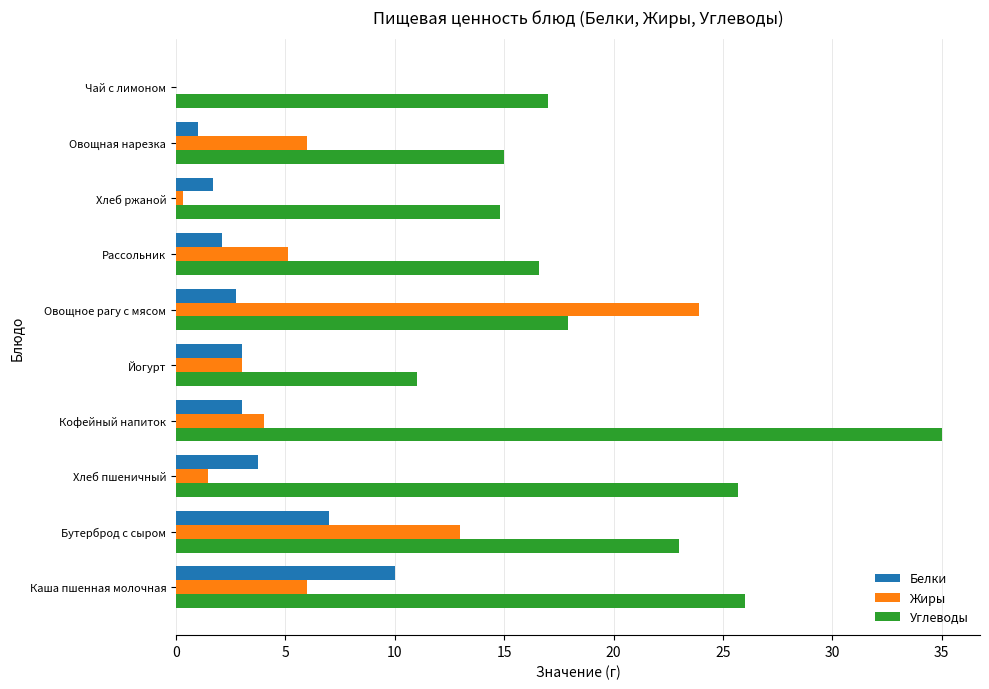

What is the maximum value for Жиры?

23.9